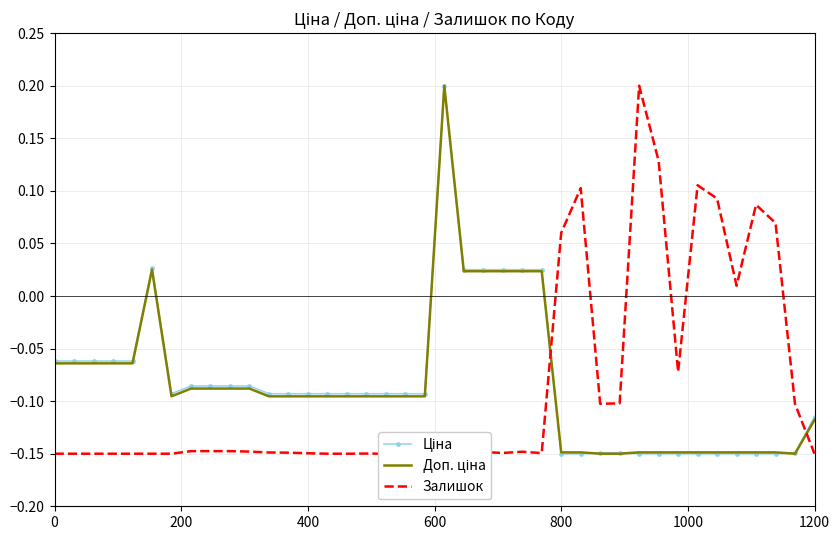

How many interior local peaks does the Залишок series have?

7